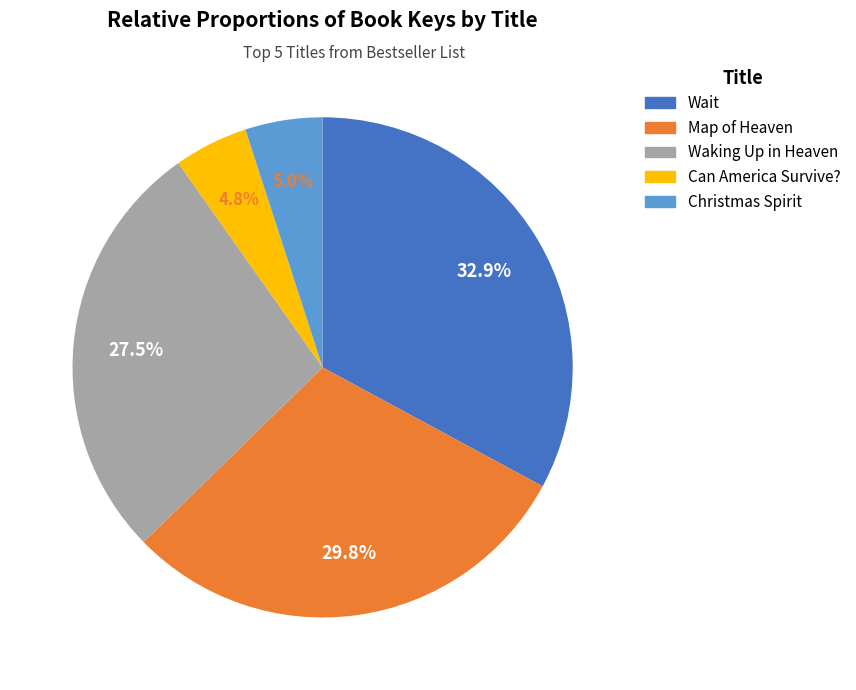

What is the ratio of the value at Wait to the value at Christmas Spirit?

6.6